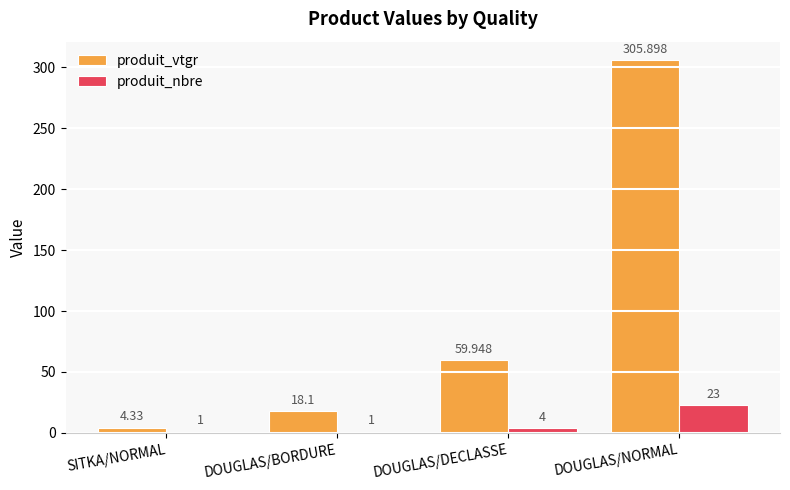

What position from the right is DOUGLAS/DECLASSE?

2